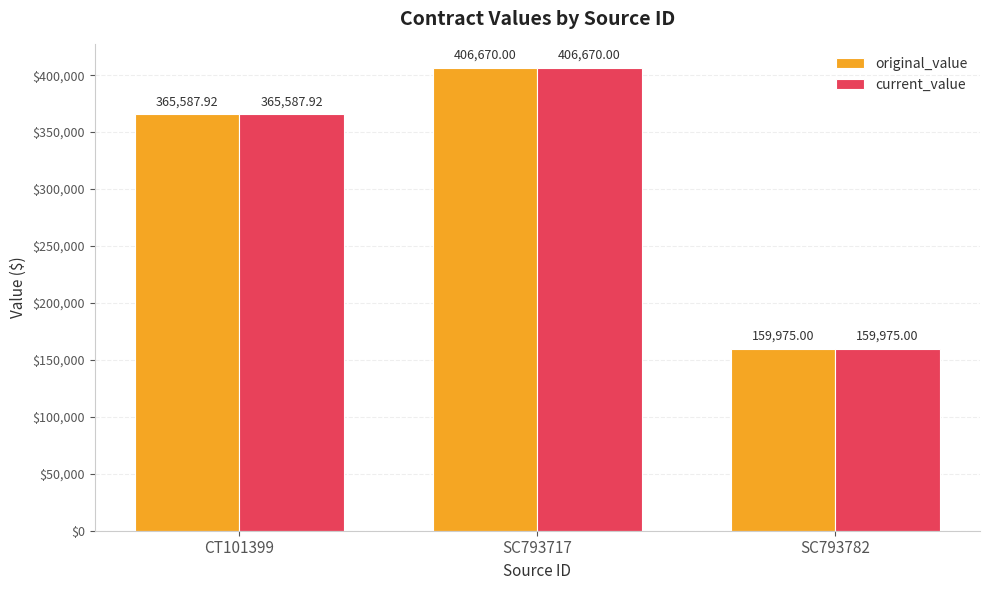

What is the total value across all series at SC793782?

319950.0